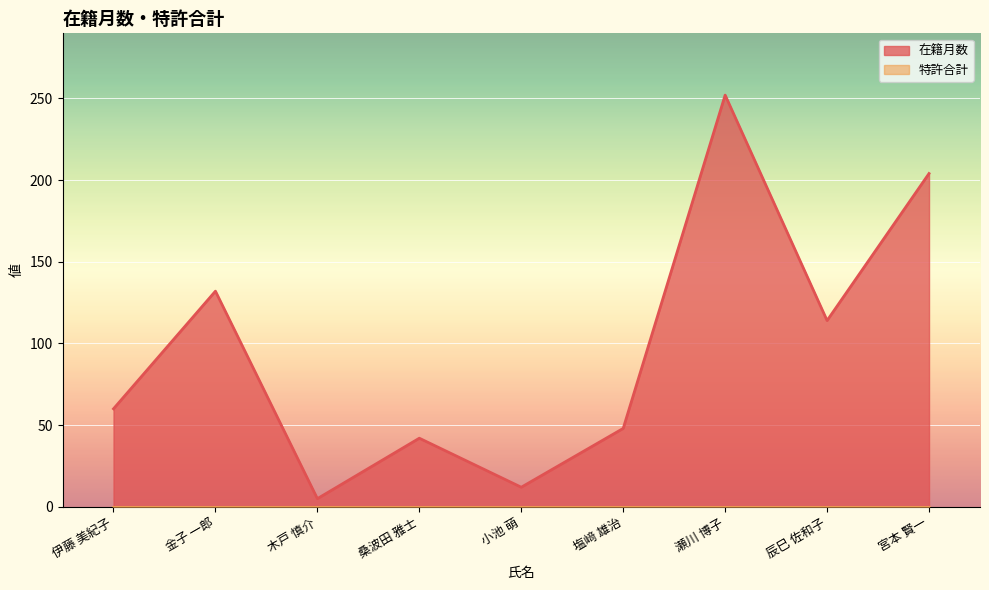

Reading right to left, transcribe all the data shown in this chart.

宮本 賢一=204	辰巳 佐和子=114	瀬川 博子=252	塩﨑 雄治=48	小池 萌=12	桑波田 雅士=42	木戸 慎介=5	金子 一郎=132	伊藤 美紀子=60